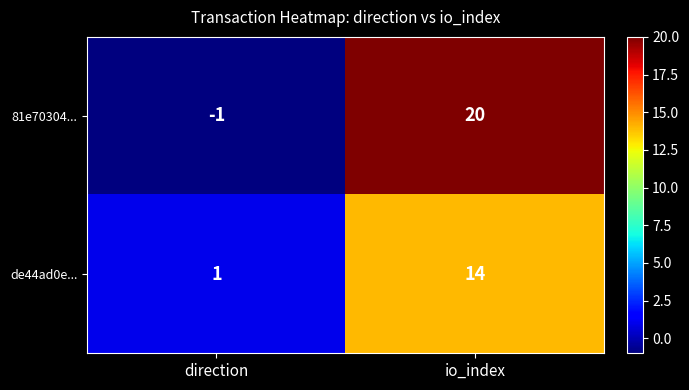

Which series changed the most between direction and io_index?

81e70304...